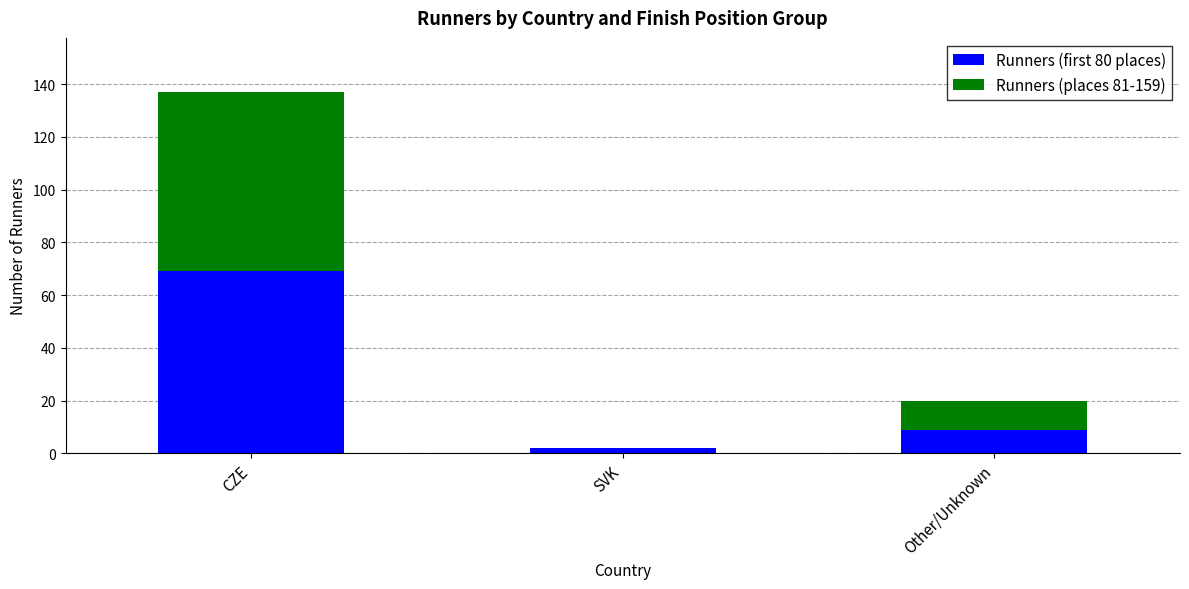

The value of Runners (first 80 places) at CZE is 69. True or false?

True